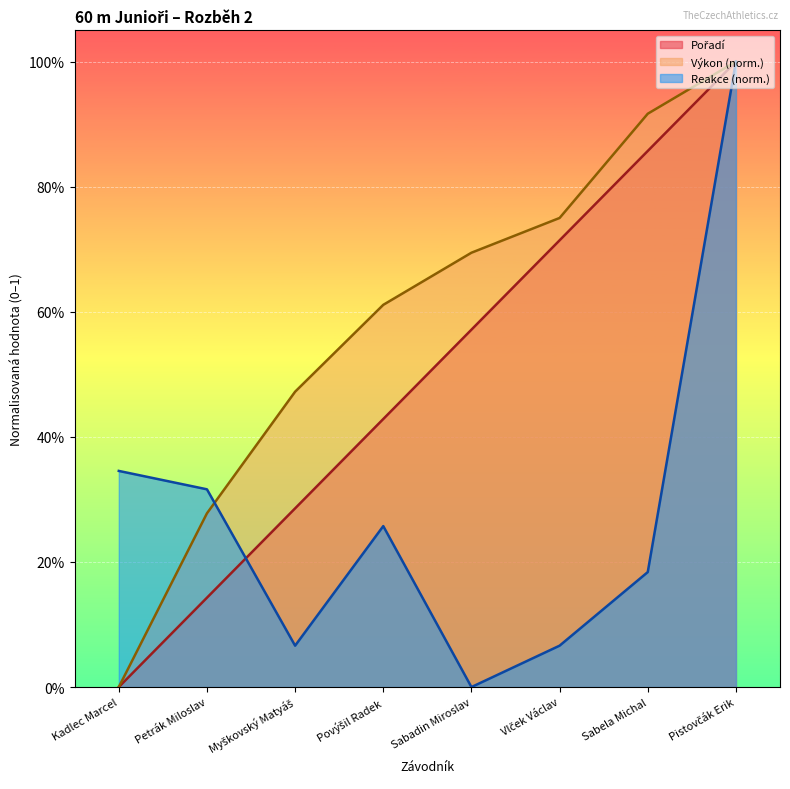

What position from the right is Vlček Václav?

3